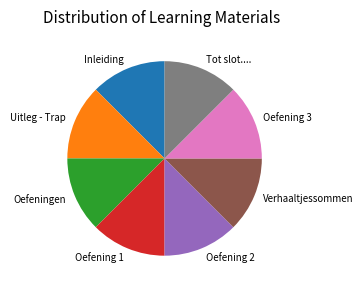

Count the number of slices in the pie.

8